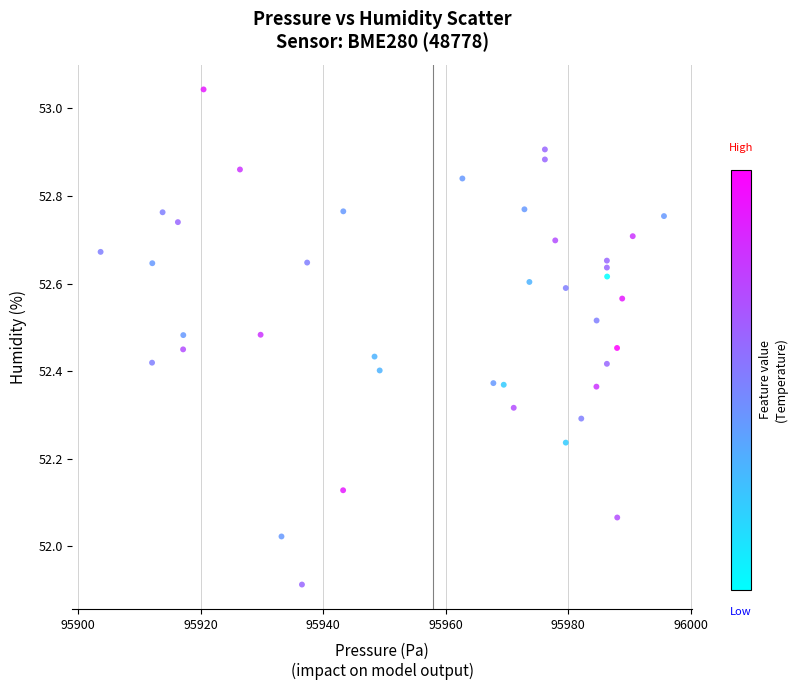

What is the range of Y values (max minus min)?

1.1